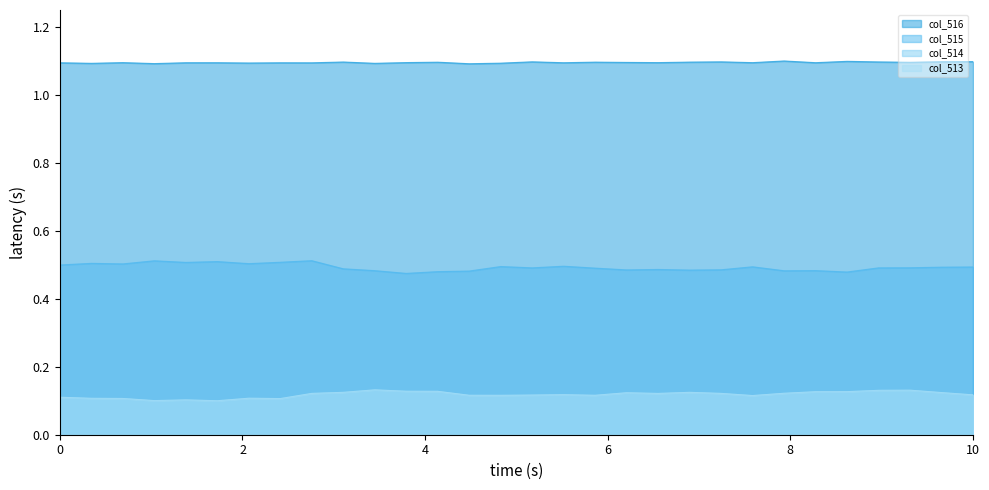

Which series has the largest total across all categories?

col_516